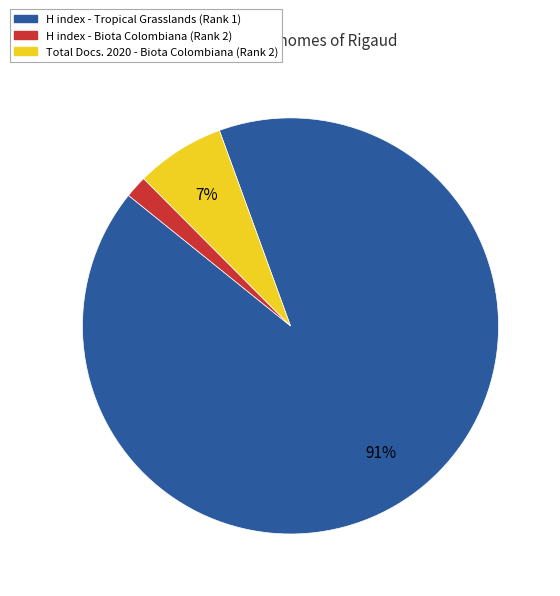

Which has a higher value, H index - Biota Colombiana (Rank 2) or H index - Tropical Grasslands (Rank 1)?

H index - Tropical Grasslands (Rank 1)